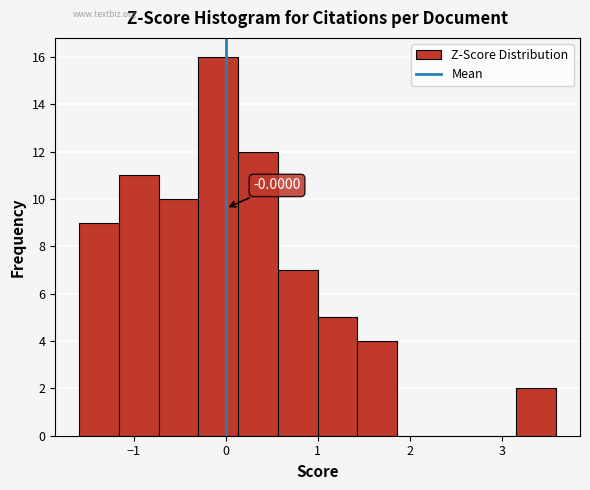

Over which range of the x-axis is the bar tallest?

-0.3 to 0.1